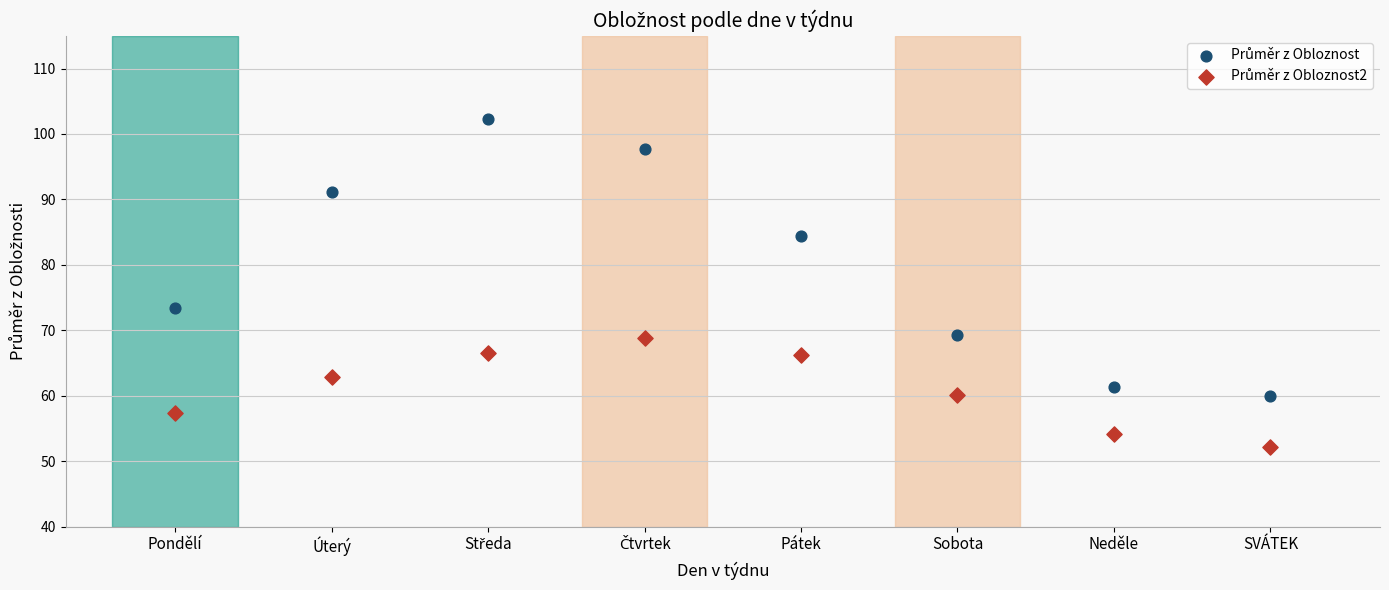

Across all data points, what is the range of Y values (max minus min)?

50.0